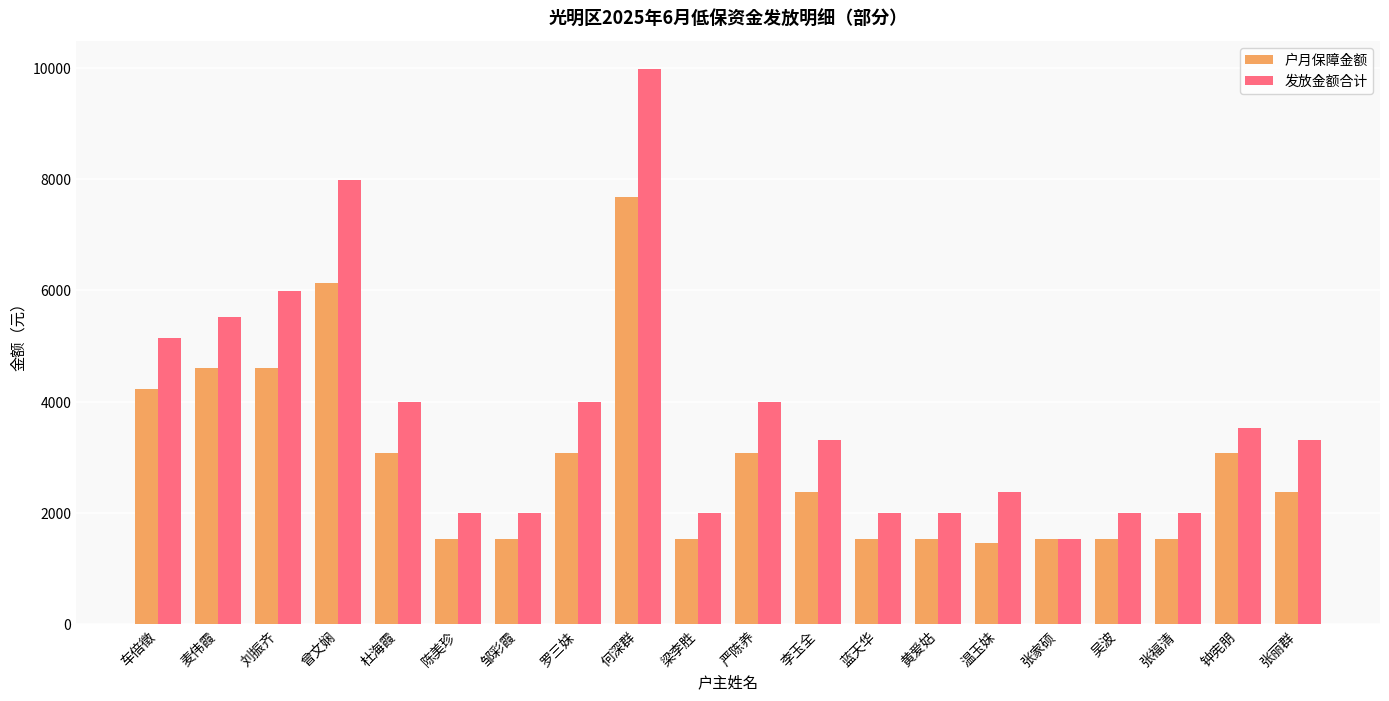

Is it true that 户月保障金额 equals 1452 at 温玉妹?

True